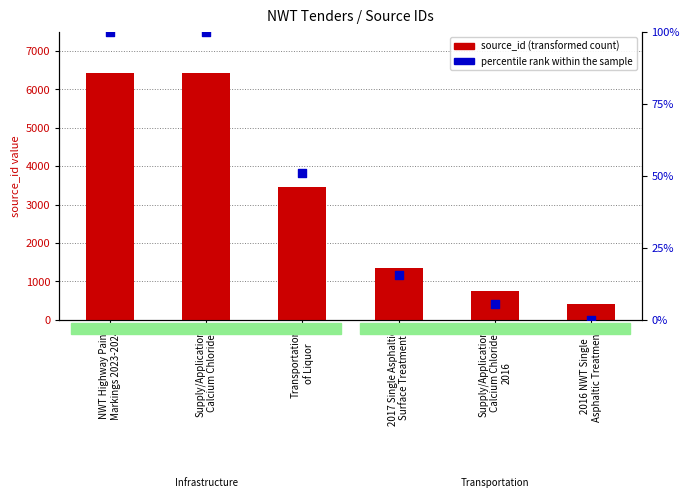

Which series reaches the minimum Y coordinate?

percentile rank within the sample